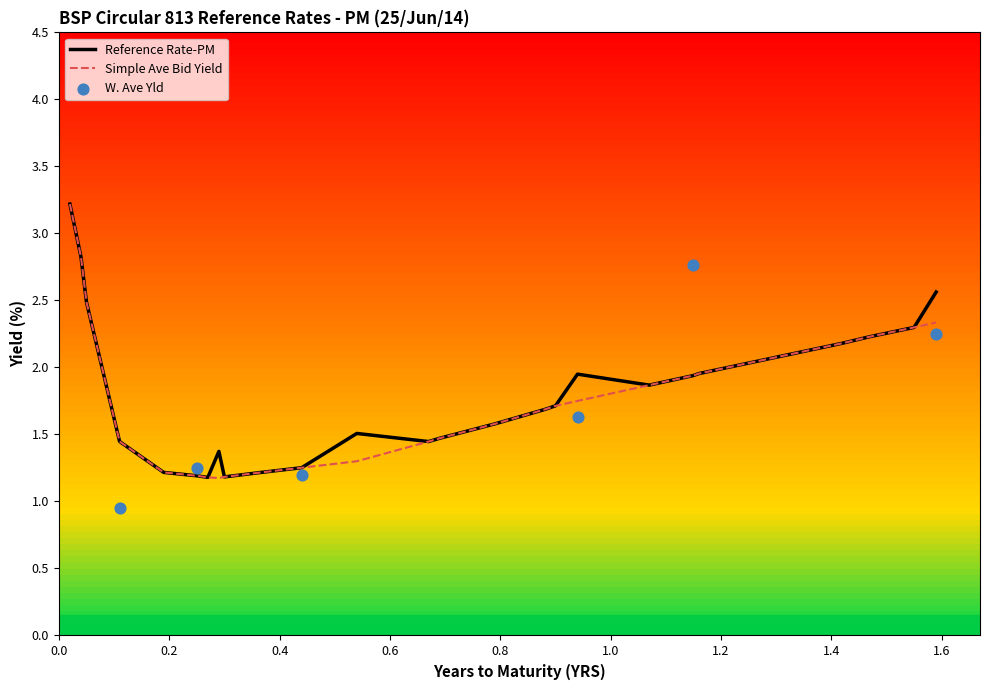

Which series has the widest spread of Y values?

Simple Ave Bid Yield